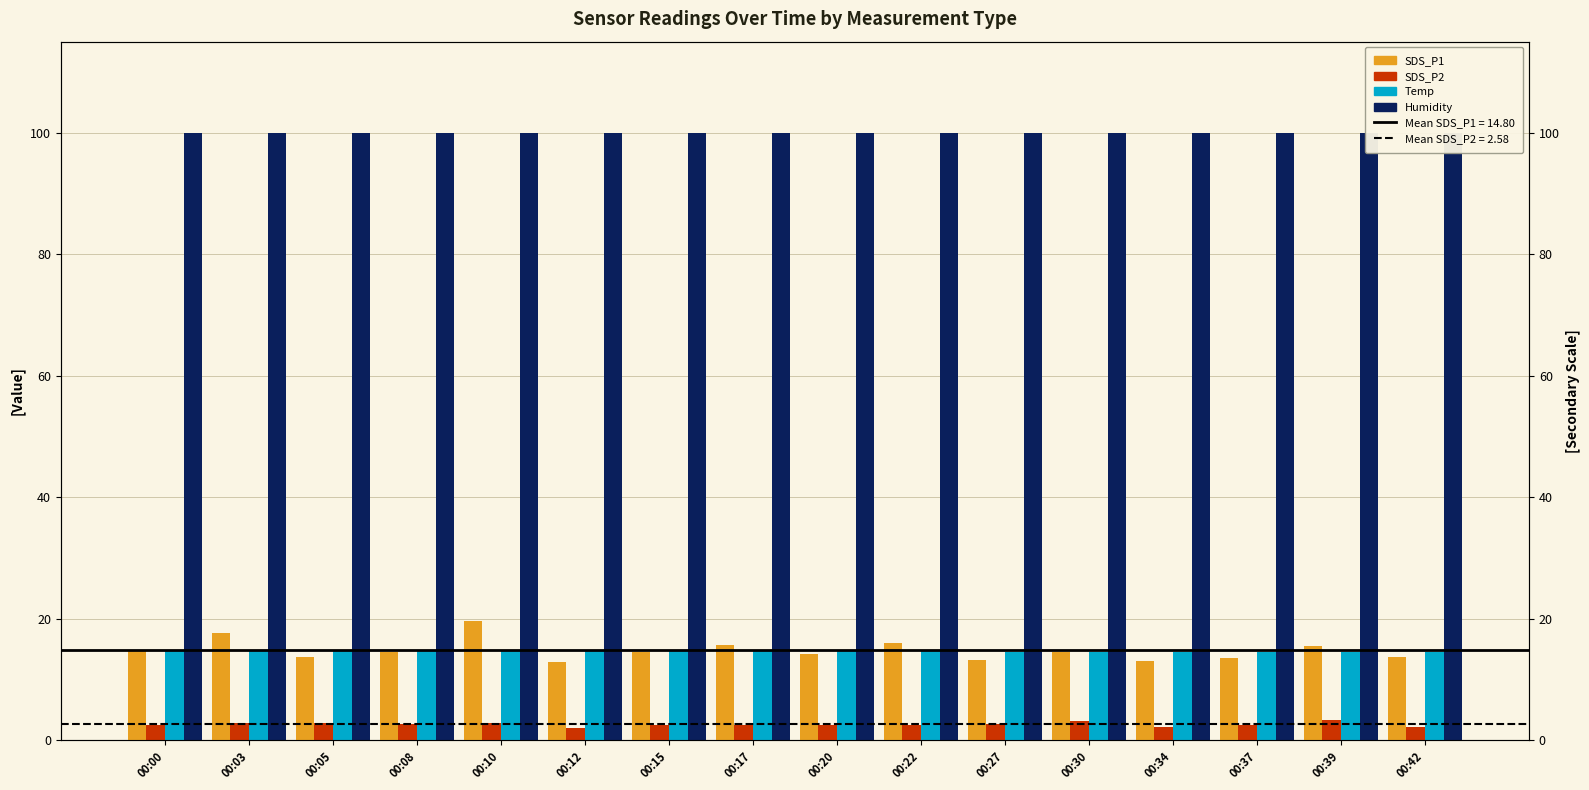

What is the minimum value for Humidity?

99.9